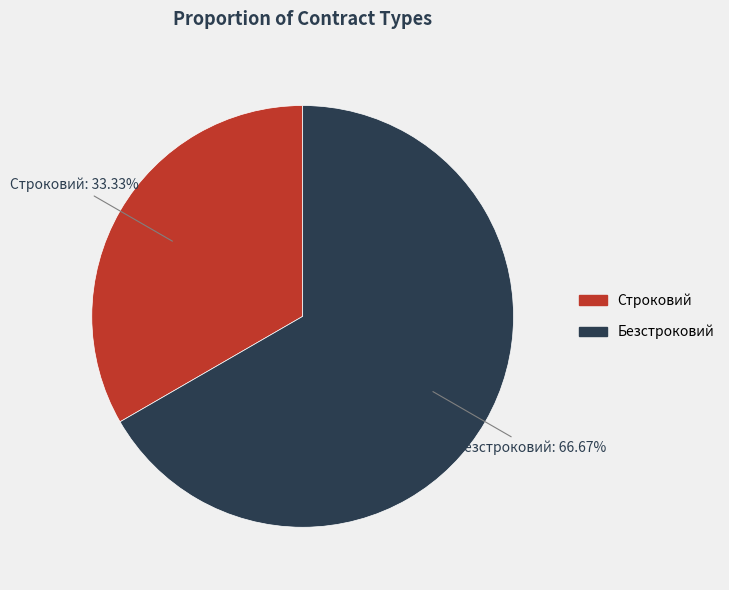

To the nearest percent, what portion does Строковий represent?

33%